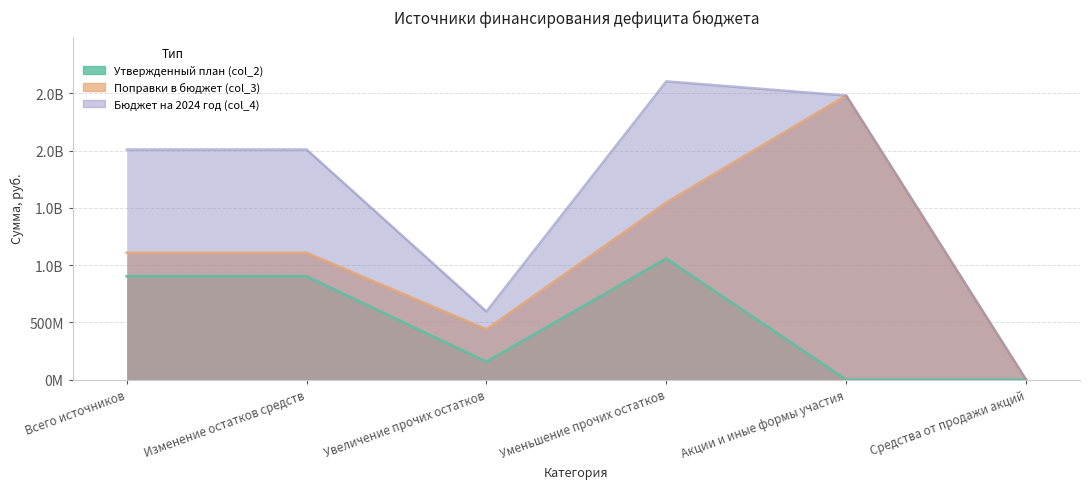

Reading right to left, transcribe all the data shown in this chart.

Утвержденный план (col_2): 0	0	1057357188	155837493	901519695	901519695
Поправки в бюджет (col_3): 0	2479752266	1546423457	438837402	1107586055	1107586055
Бюджет на 2024 год (col_4): 0	2479752266	2603780645	594674895	2009105750	2009105750